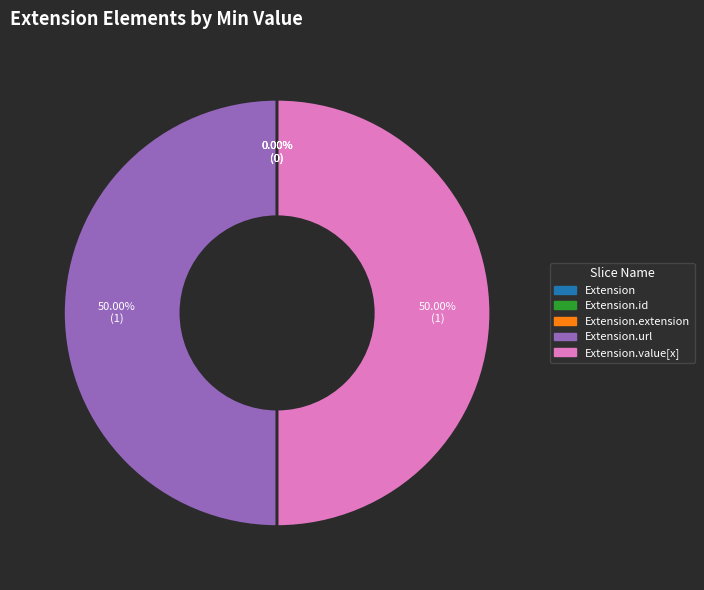

Does Extension.id represent more than half of the total?

No